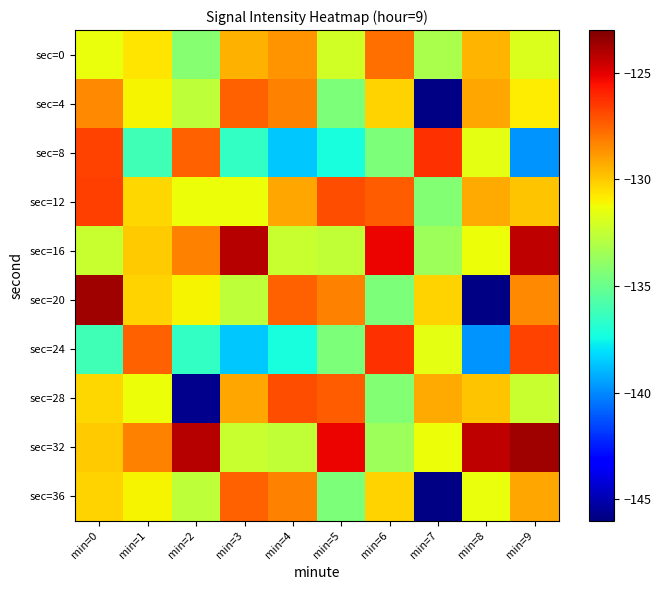

Which category has the highest value across all series?

min=0